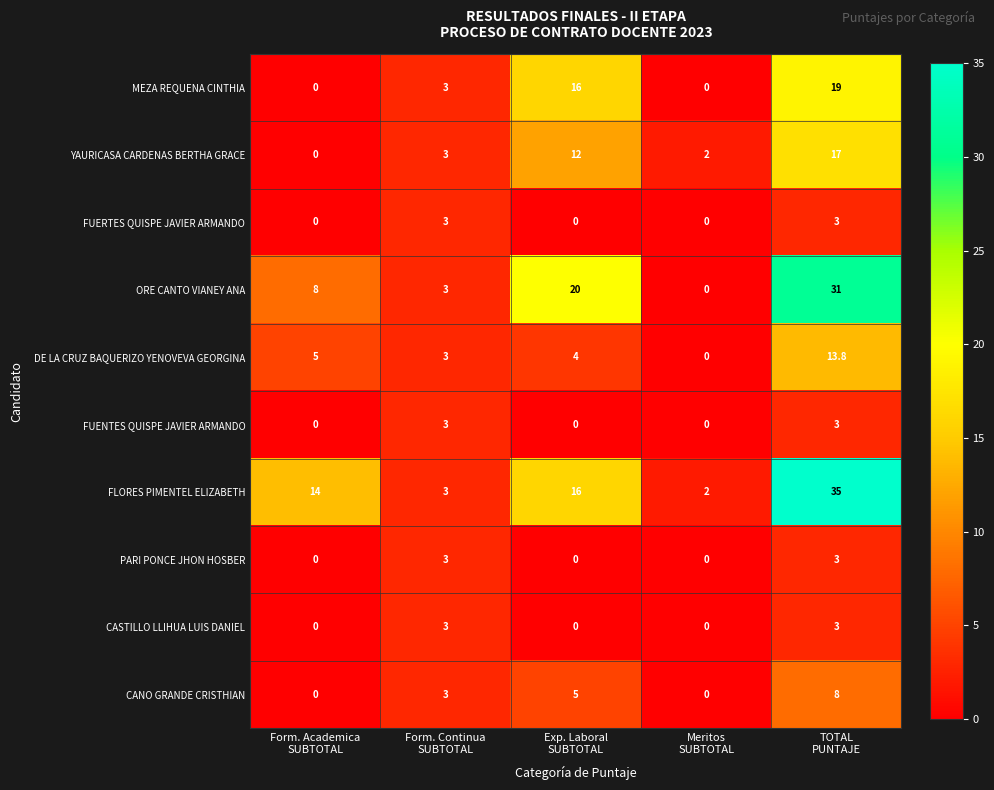

At how many categories does at least one series exceed 18?

2